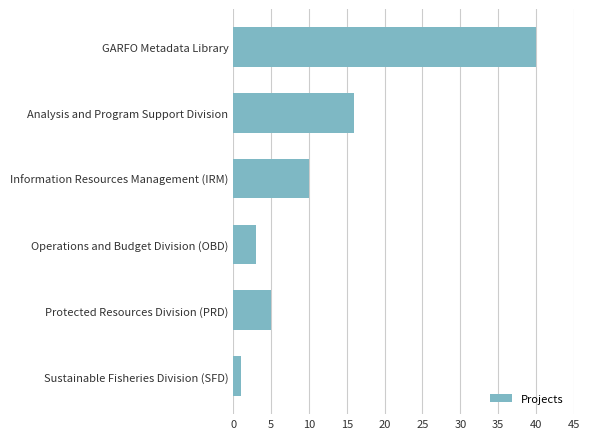

Does the chart contain stacked bars?

No